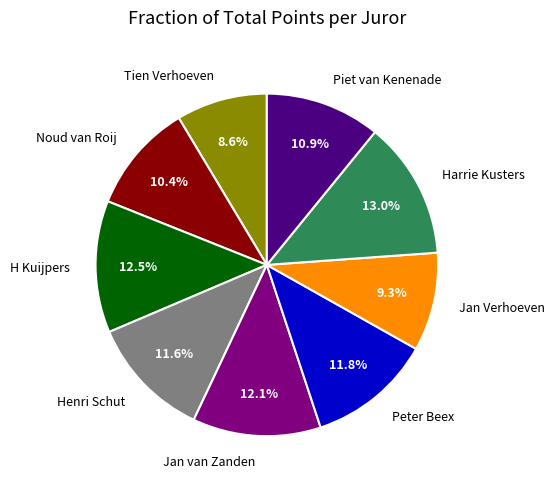

How many slices are in this pie chart?

9